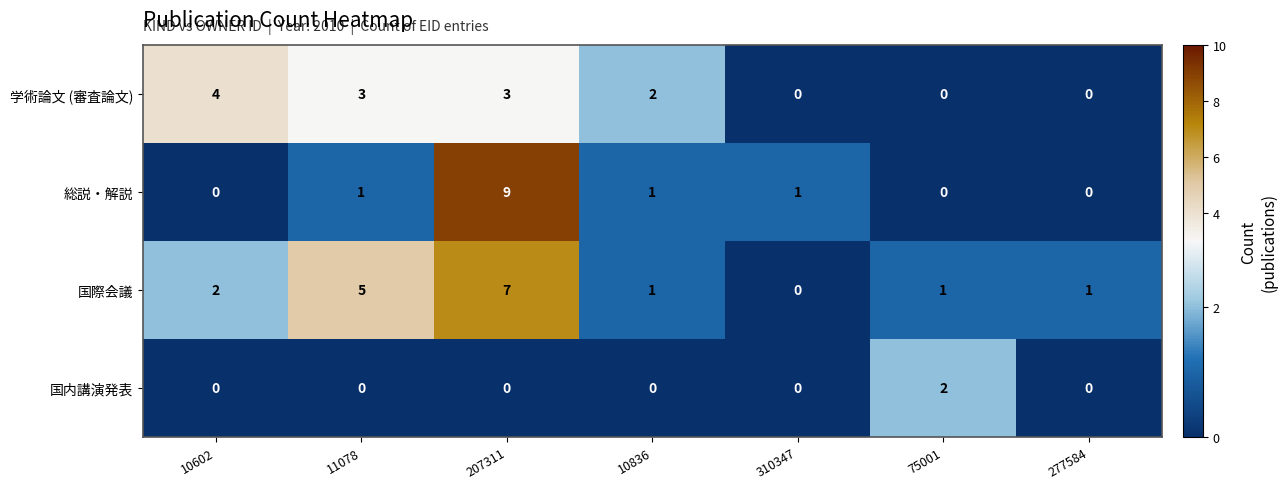

Which series has the largest total across all categories?

国際会議